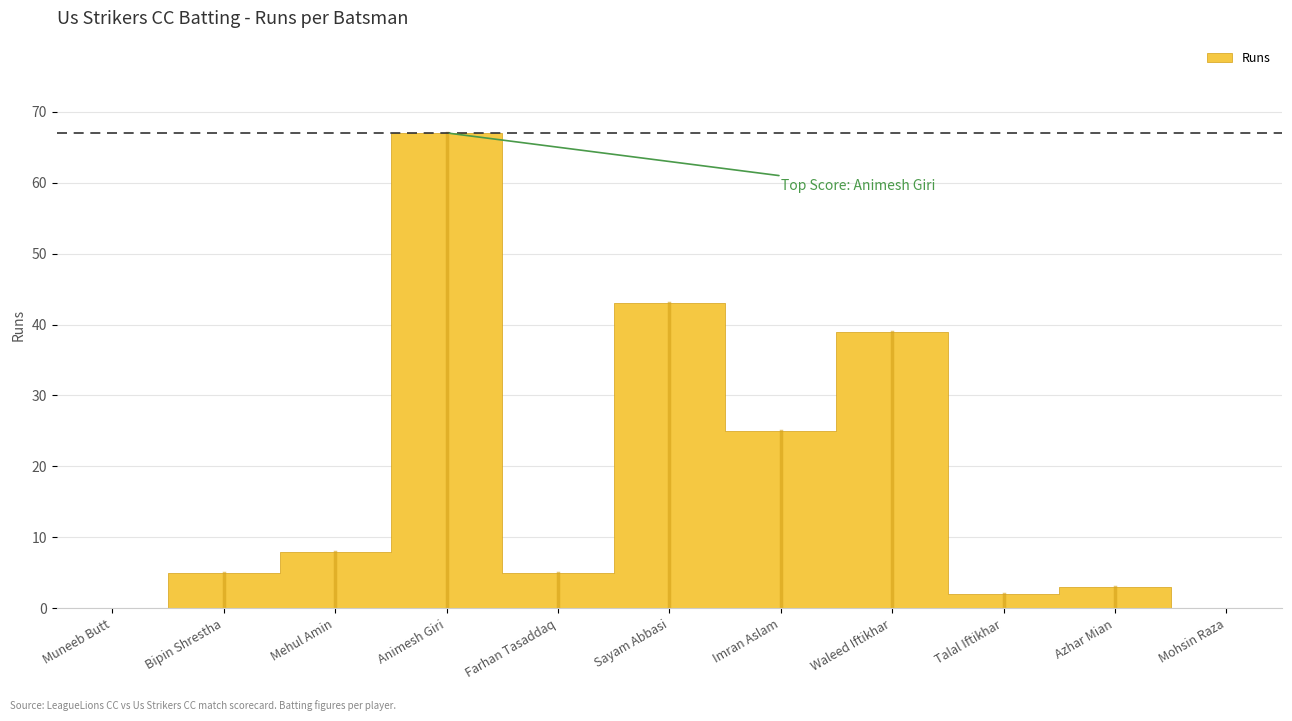

List the labels in order of value, largest first.

Animesh Giri, Sayam Abbasi, Waleed Iftikhar, Imran Aslam, Mehul Amin, Bipin Shrestha, Farhan Tasaddaq, Azhar Mian, Talal Iftikhar, Muneeb Butt, Mohsin Raza